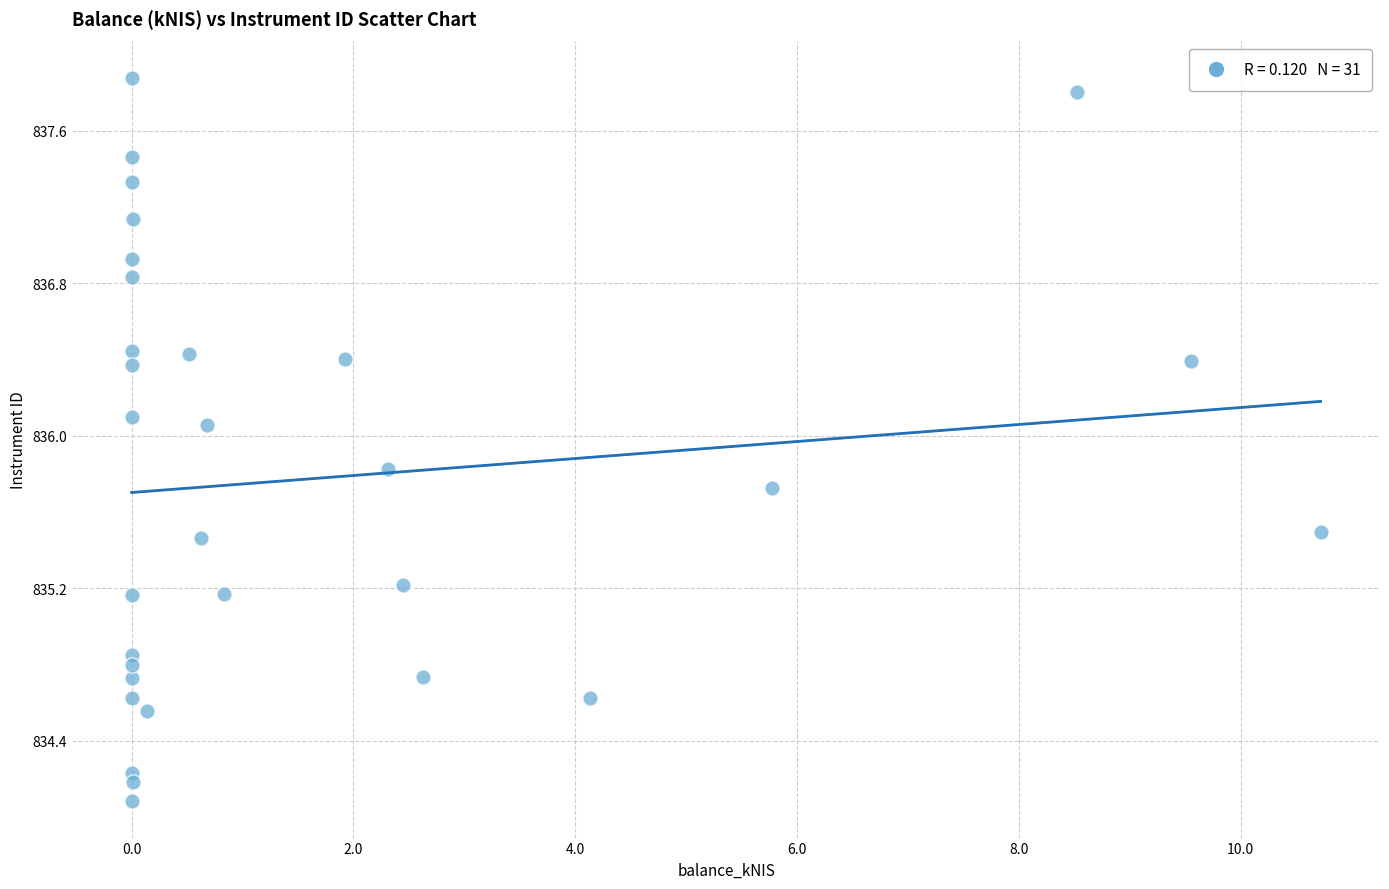

What is the range of Y values (max minus min)?

3.8